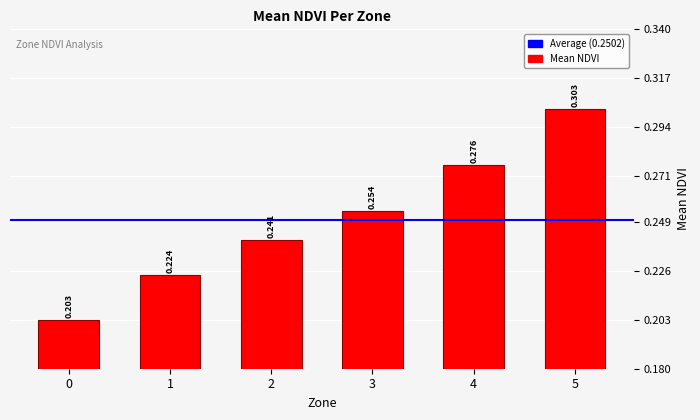

Reading right to left, what are all the values shown in this chart?

0.3	0.3	0.3	0.2	0.2	0.2